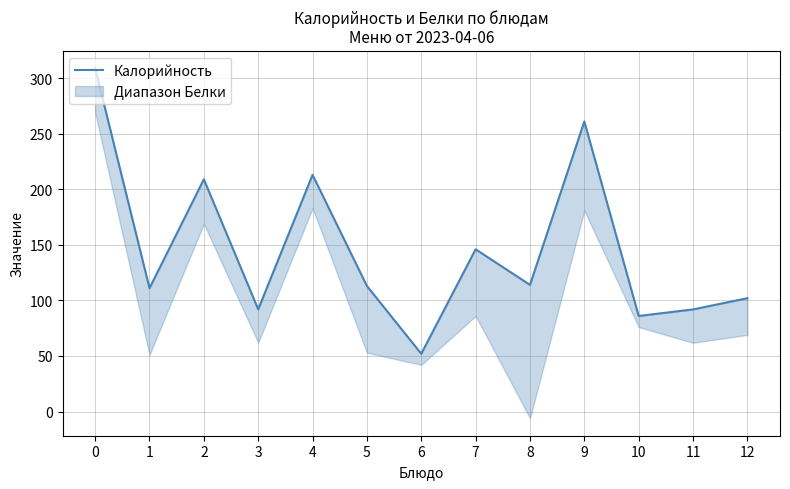

Reading left to right, list all the values displayed in this chart.

0=309.0	1=111.0	2=209.0	3=92.0	4=213.0	5=113.0	6=52.0	7=146.0	8=114.0	9=261.0	10=86.0	11=91.9	12=102.0